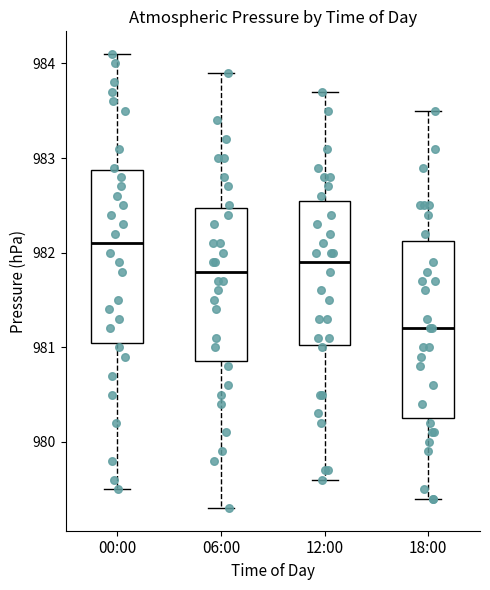

Reading left to right, read every box against the y-axis: the position of its median line, the range the box covers, and the ends of its whiskers. The values are not printed on the chart, so give them approximately, as read against the axis.

00:00: median 982.1, box 981.1 to 982.9, whiskers 979.5 to 984.1
06:00: median 981.8, box 980.9 to 982.5, whiskers 979.3 to 983.9
12:00: median 981.9, box 981.0 to 982.6, whiskers 979.6 to 983.7
18:00: median 981.2, box 980.3 to 982.1, whiskers 979.4 to 983.5